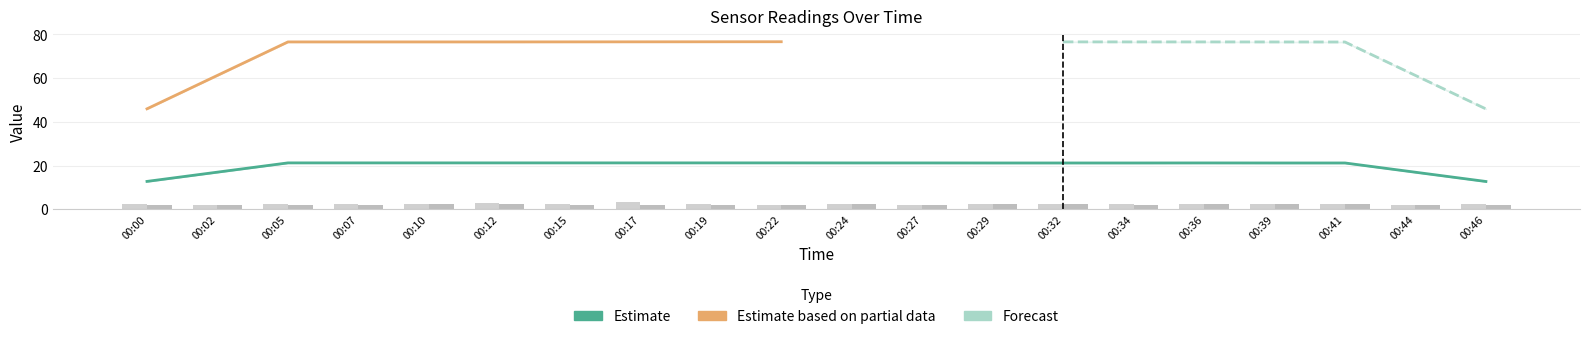

Are the bars grouped side by side (vs. stacked)?

Yes